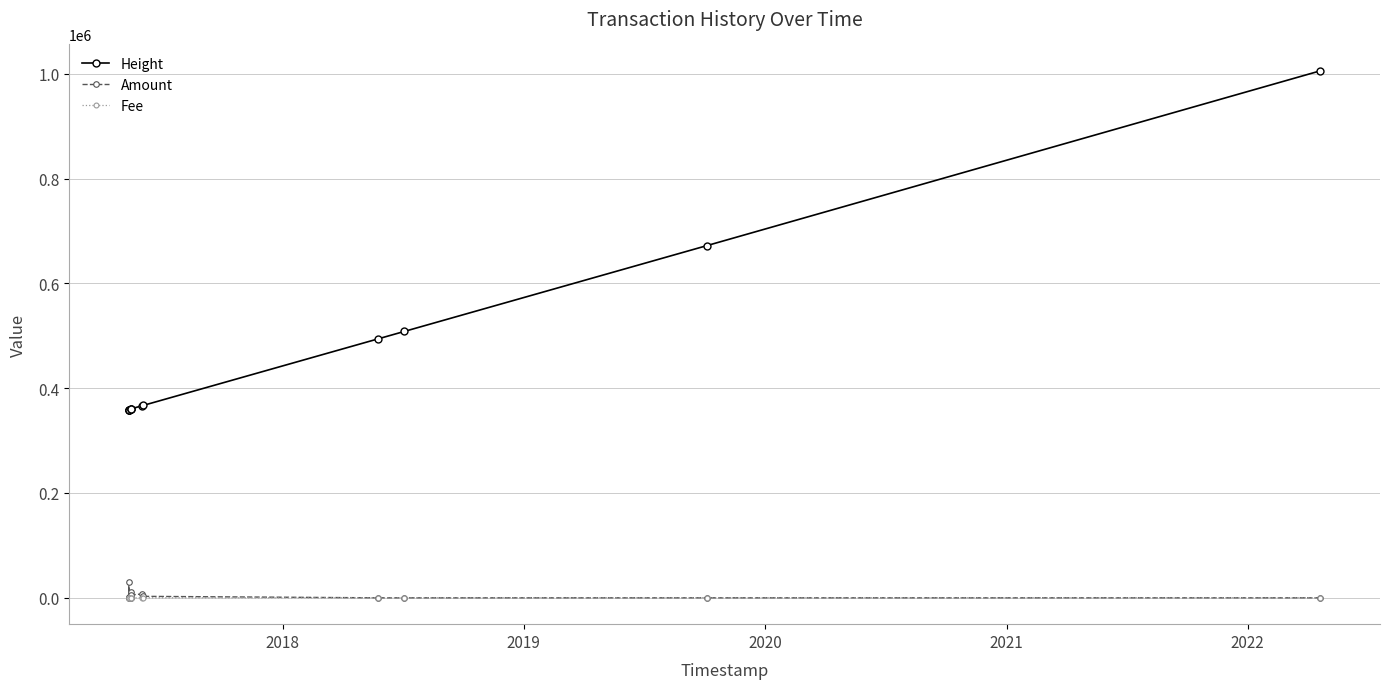

List the series in order of their peak value, highest first.

Height, Amount, Fee